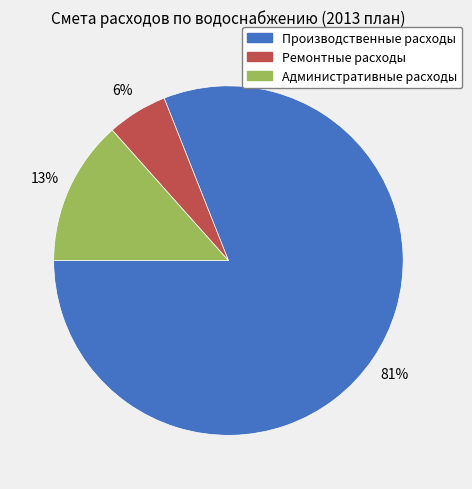

What percentage is the Ремонтные расходы slice, to the nearest percent?

6%